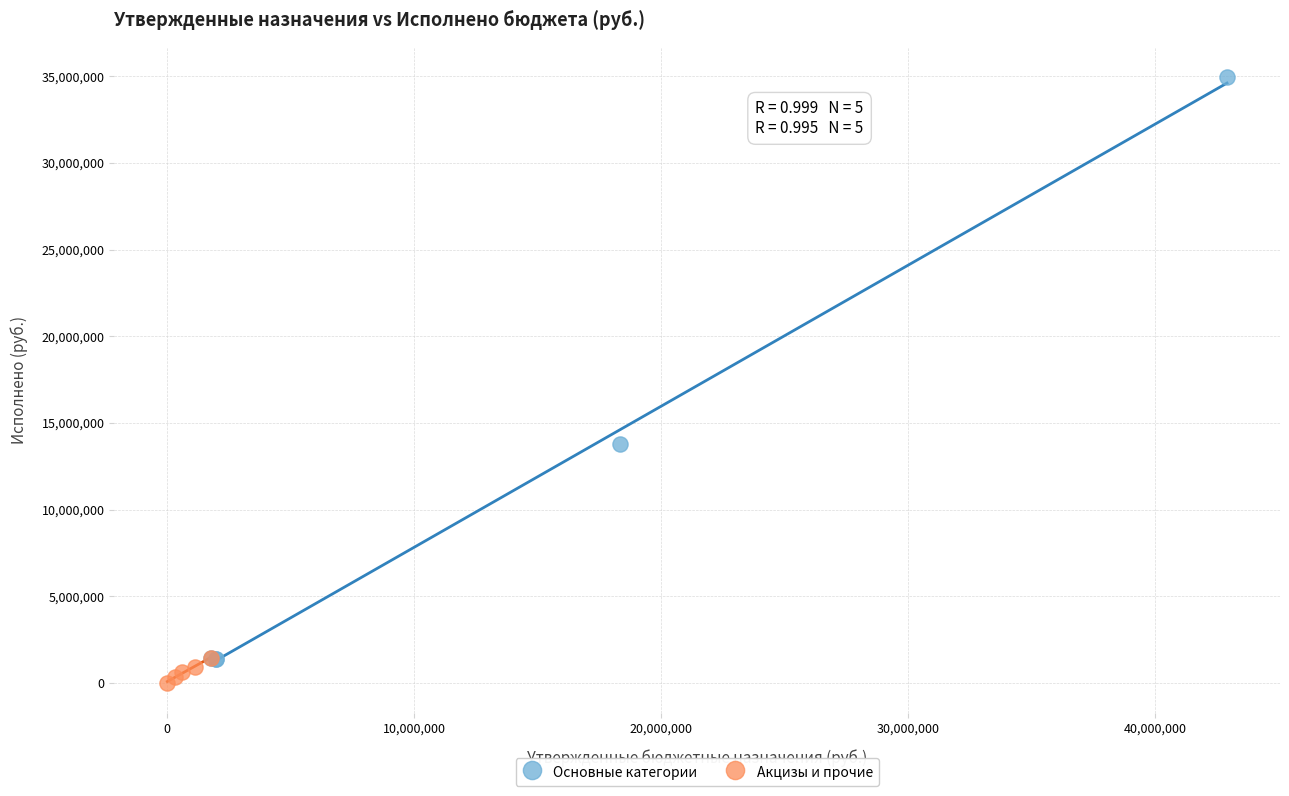

Which series reaches the maximum Y coordinate?

Основные категории